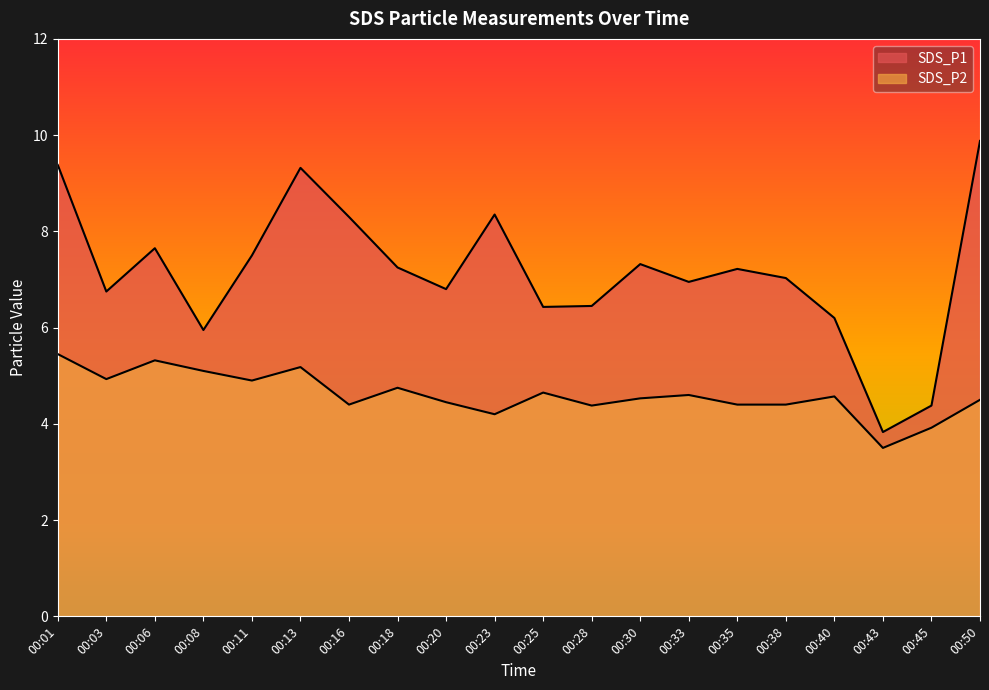

At which category is the sum across all series the highest?

00:01